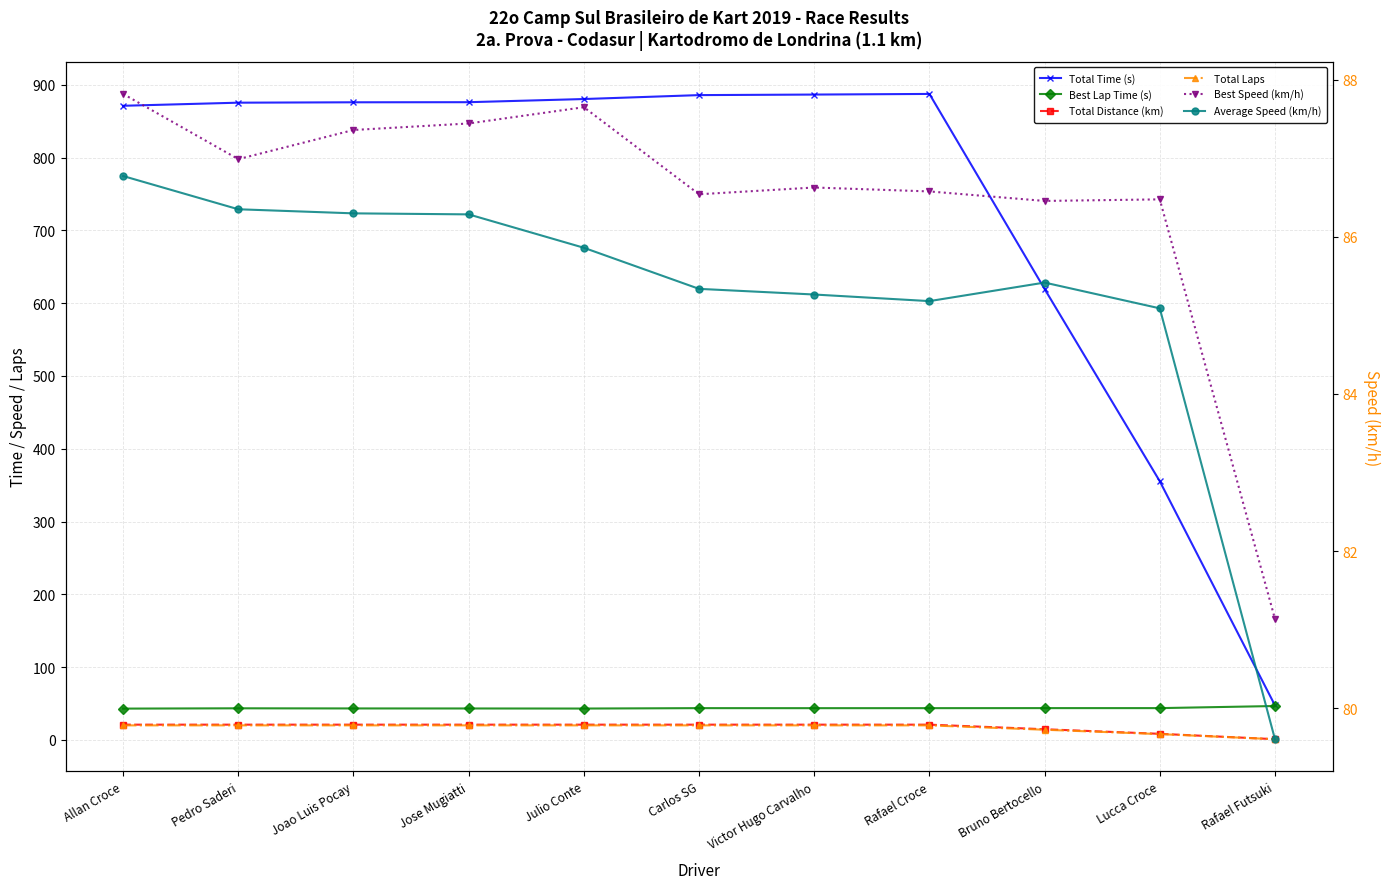

Count the number of categories in the chart.

11